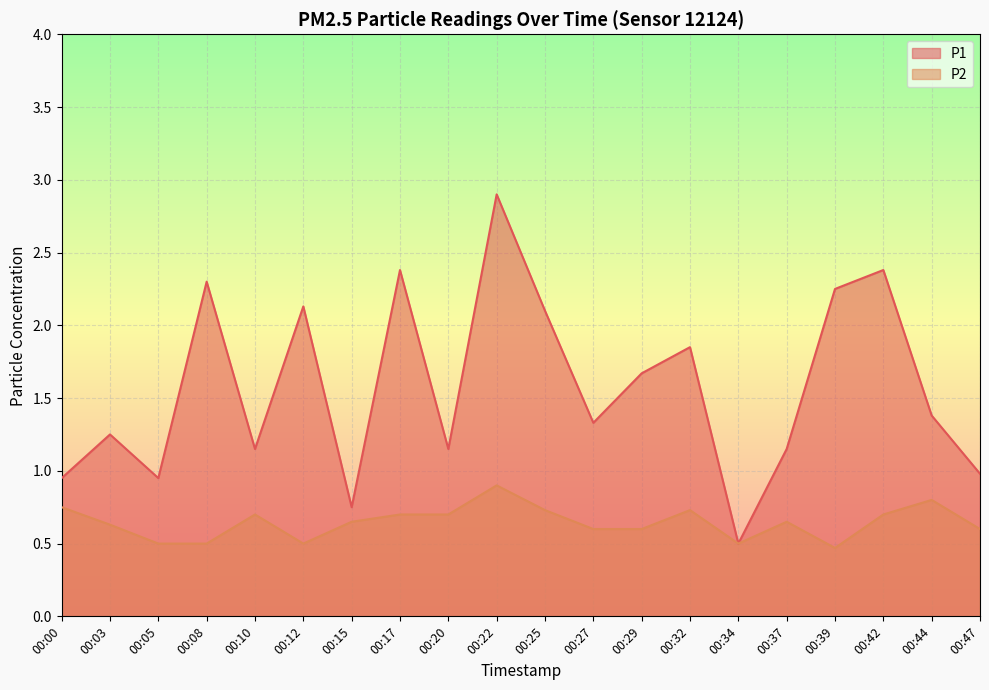

Does the chart display data point markers on the line(s)?

No